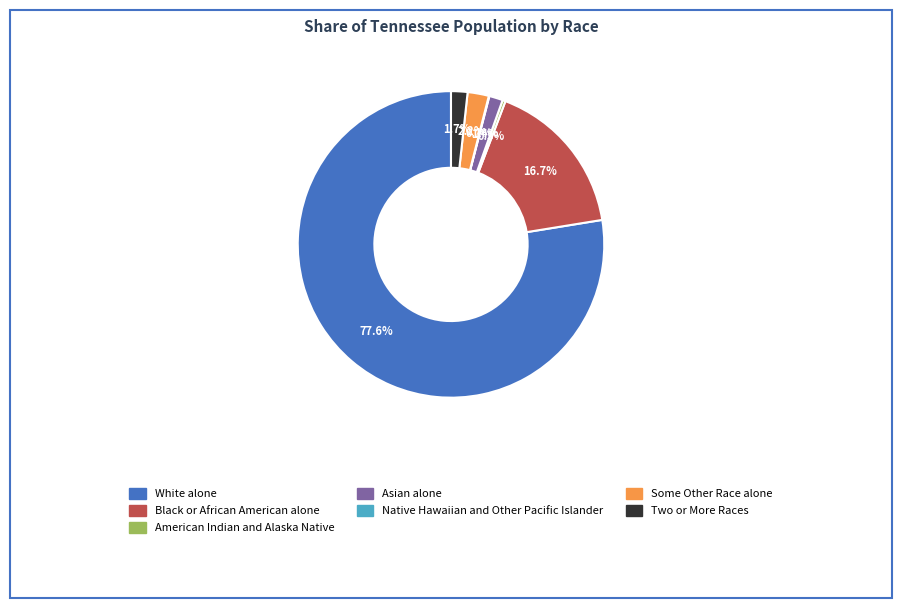

Does Some Other Race alone account for over 50% of the chart?

No